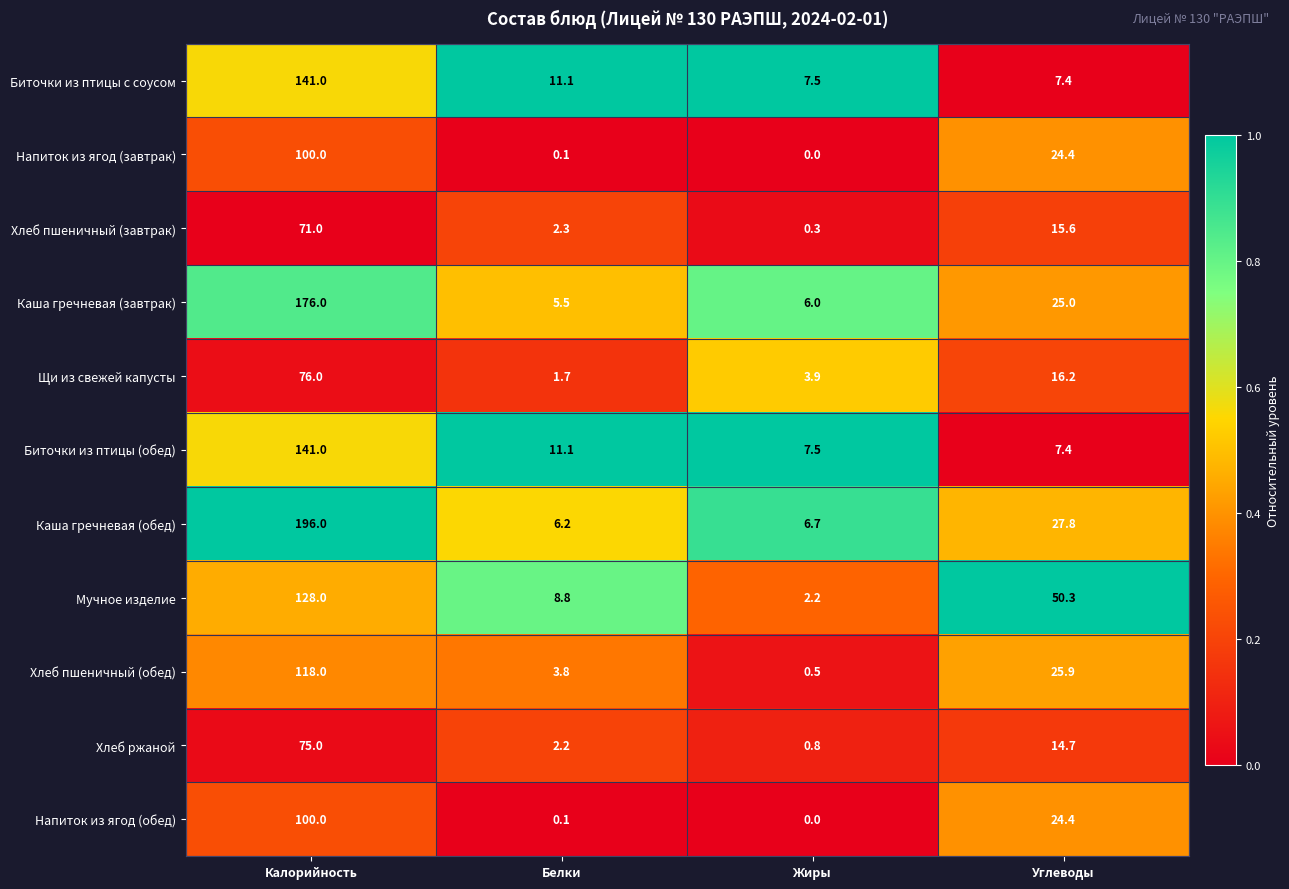

What is the difference between the Хлеб ржаной values at Белки and Калорийность?

72.8